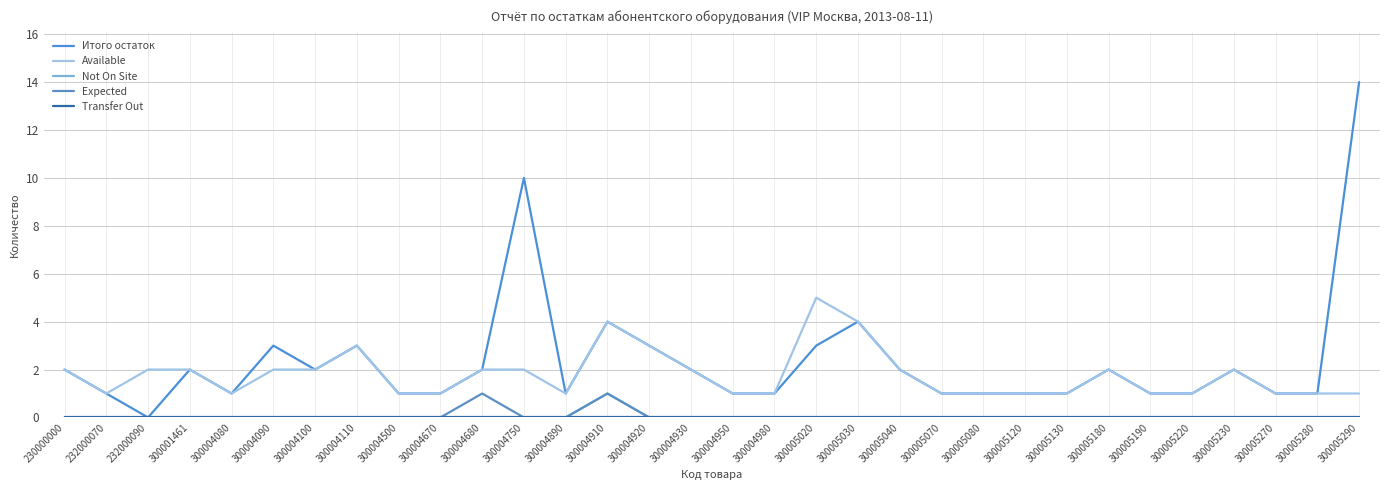

Reading right to left, extract all data points from this chart.

Итого остаток: 300005290=14	300005280=1	300005270=1	300005230=2	300005220=1	300005190=1	300005180=2	300005130=1	300005120=1	300005080=1	300005070=1	300005040=2	300005030=4	300005020=3	300004980=1	300004950=1	300004930=2	300004920=3	300004910=4	300004890=1	300004750=10	300004680=2	300004670=1	300004500=1	300004110=3	300004100=2	300004090=3	300004080=1	300001461=2	232000090=0	232000070=1	230000000=2
Available: 300005290=1	300005280=1	300005270=1	300005230=2	300005220=1	300005190=1	300005180=2	300005130=1	300005120=1	300005080=1	300005070=1	300005040=2	300005030=4	300005020=5	300004980=1	300004950=1	300004930=2	300004920=3	300004910=4	300004890=1	300004750=2	300004680=2	300004670=1	300004500=1	300004110=3	300004100=2	300004090=2	300004080=1	300001461=2	232000090=2	232000070=1	230000000=2
Not On Site: 300005290=0	300005280=0	300005270=0	300005230=0	300005220=0	300005190=0	300005180=0	300005130=0	300005120=0	300005080=0	300005070=0	300005040=0	300005030=0	300005020=0	300004980=0	300004950=0	300004930=0	300004920=0	300004910=1	300004890=0	300004750=0	300004680=0	300004670=0	300004500=0	300004110=0	300004100=0	300004090=0	300004080=0	300001461=0	232000090=0	232000070=0	230000000=0
Expected: 300005290=0	300005280=0	300005270=0	300005230=0	300005220=0	300005190=0	300005180=0	300005130=0	300005120=0	300005080=0	300005070=0	300005040=0	300005030=0	300005020=0	300004980=0	300004950=0	300004930=0	300004920=0	300004910=1	300004890=0	300004750=0	300004680=1	300004670=0	300004500=0	300004110=0	300004100=0	300004090=0	300004080=0	300001461=0	232000090=0	232000070=0	230000000=0
Transfer Out: 300005290=0	300005280=0	300005270=0	300005230=0	300005220=0	300005190=0	300005180=0	300005130=0	300005120=0	300005080=0	300005070=0	300005040=0	300005030=0	300005020=0	300004980=0	300004950=0	300004930=0	300004920=0	300004910=0	300004890=0	300004750=0	300004680=0	300004670=0	300004500=0	300004110=0	300004100=0	300004090=0	300004080=0	300001461=0	232000090=0	232000070=0	230000000=0